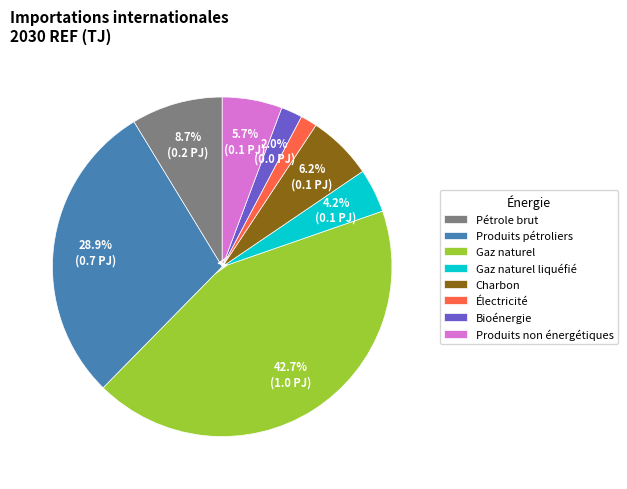

Approximately how many times larger is the value at Produits non énergétiques compared to Gaz naturel liquéfié?

1.4